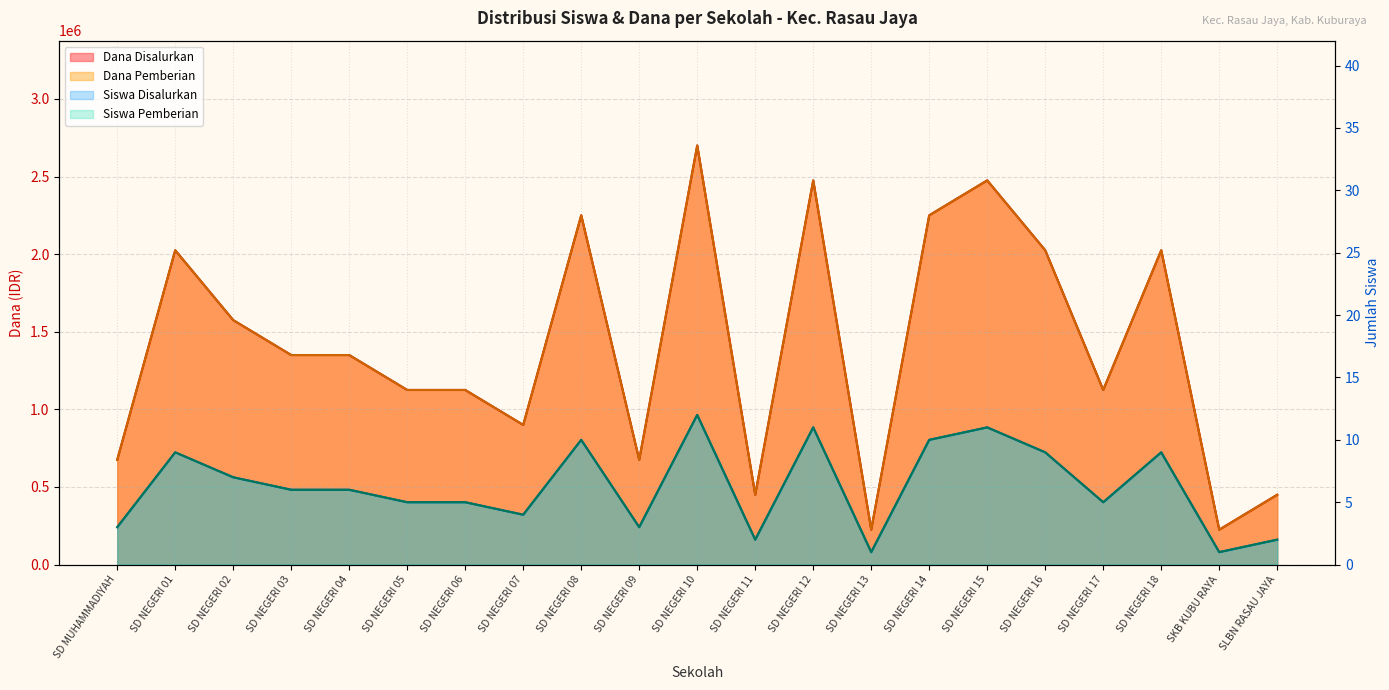

What position from the left is SD NEGERI 15?

16